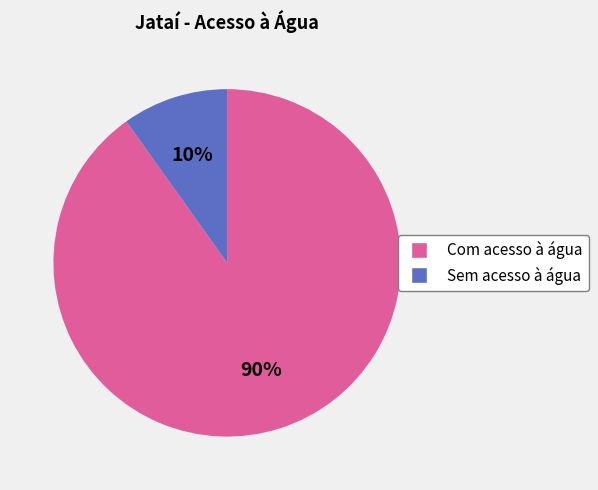

To the nearest percent, what percentage of the pie is Sem acesso à água?

10%